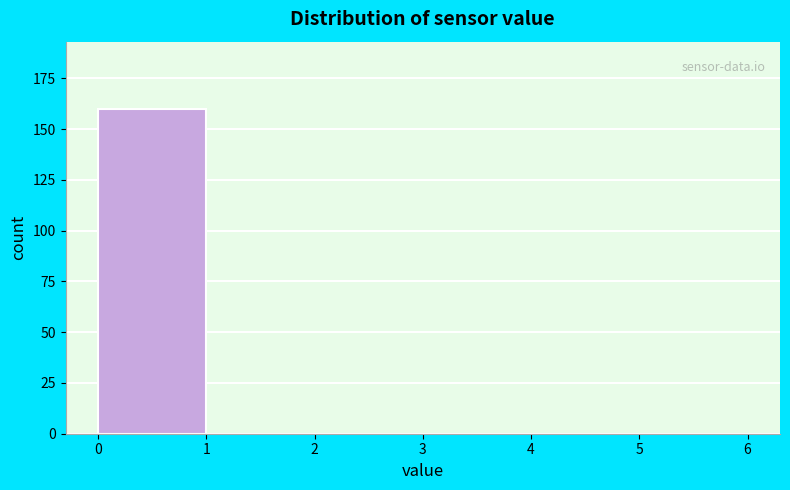

Which range on the x-axis has the tallest bar?

0 to 1